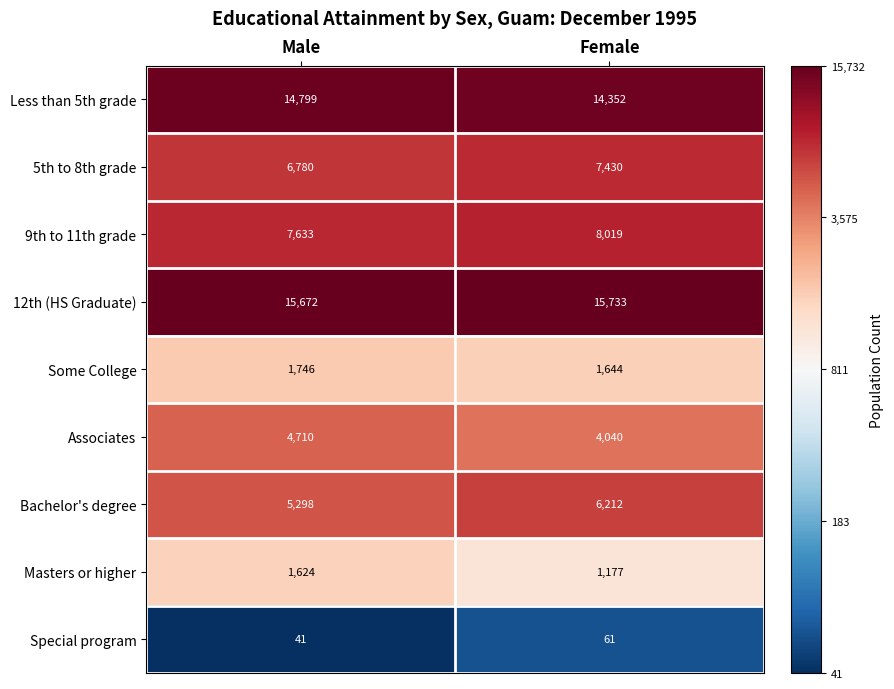

Which label corresponds to the smallest value in the chart?

Male